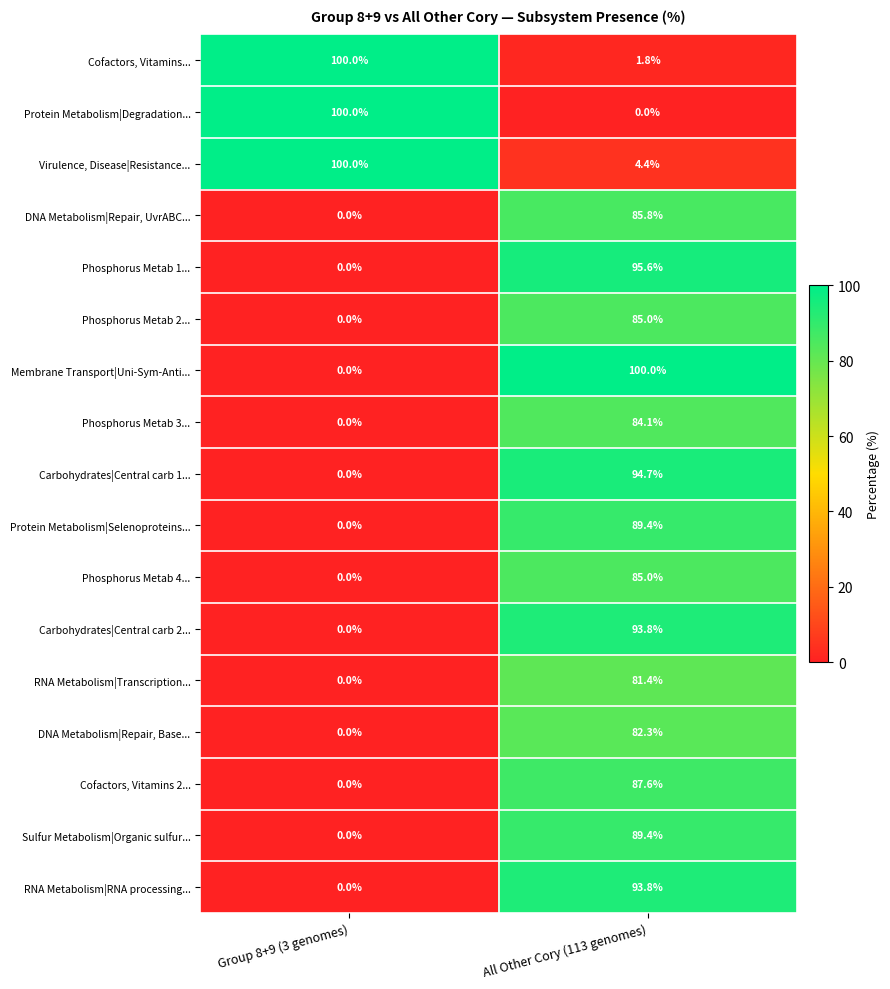

How many series are shown in this chart?

17